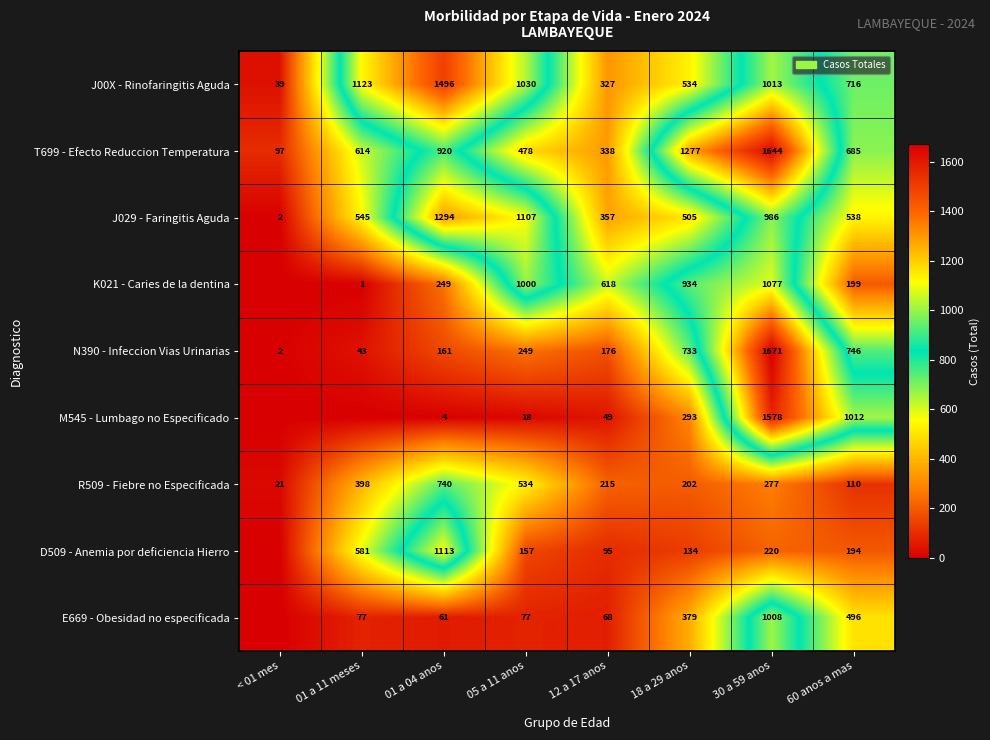

At which label does R509 - Fiebre no Especificada first exceed 277?

01 a 11 meses